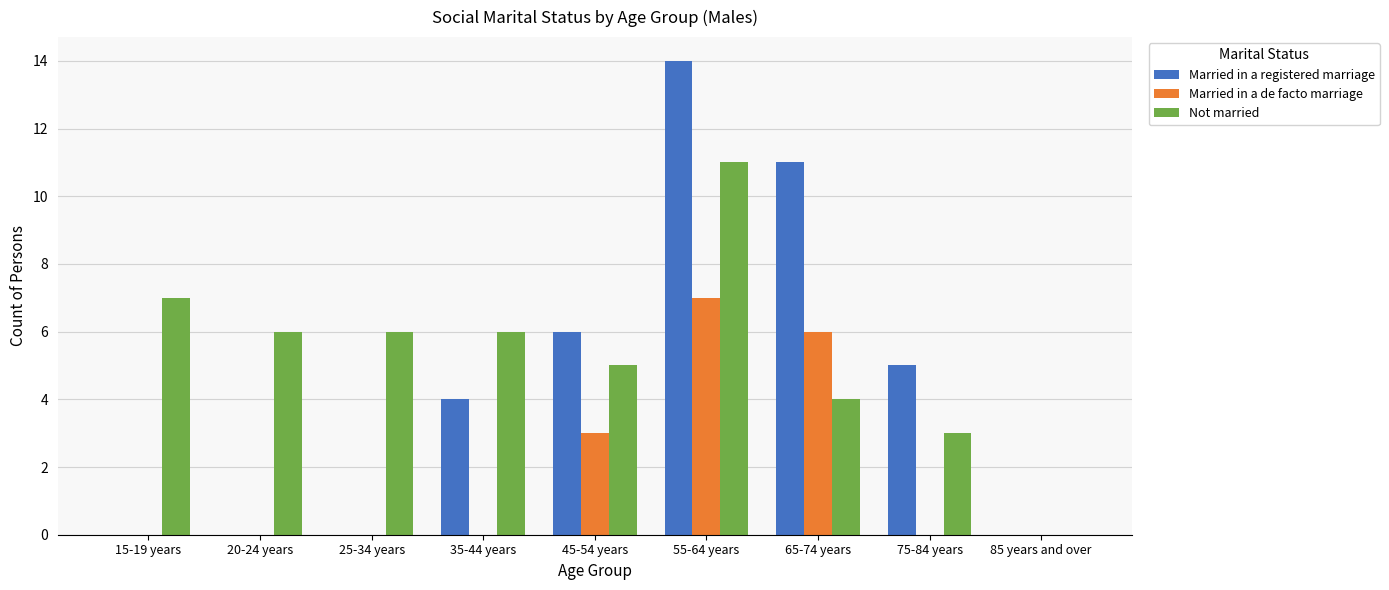

What is the sum of all Married in a de facto marriage values?

16